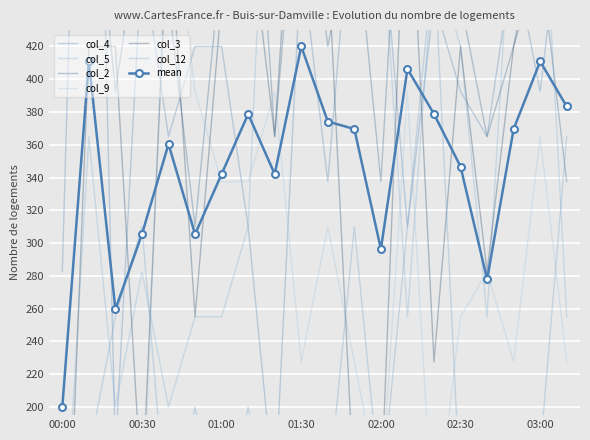

What is the sum of all col_2 values?

9197.5